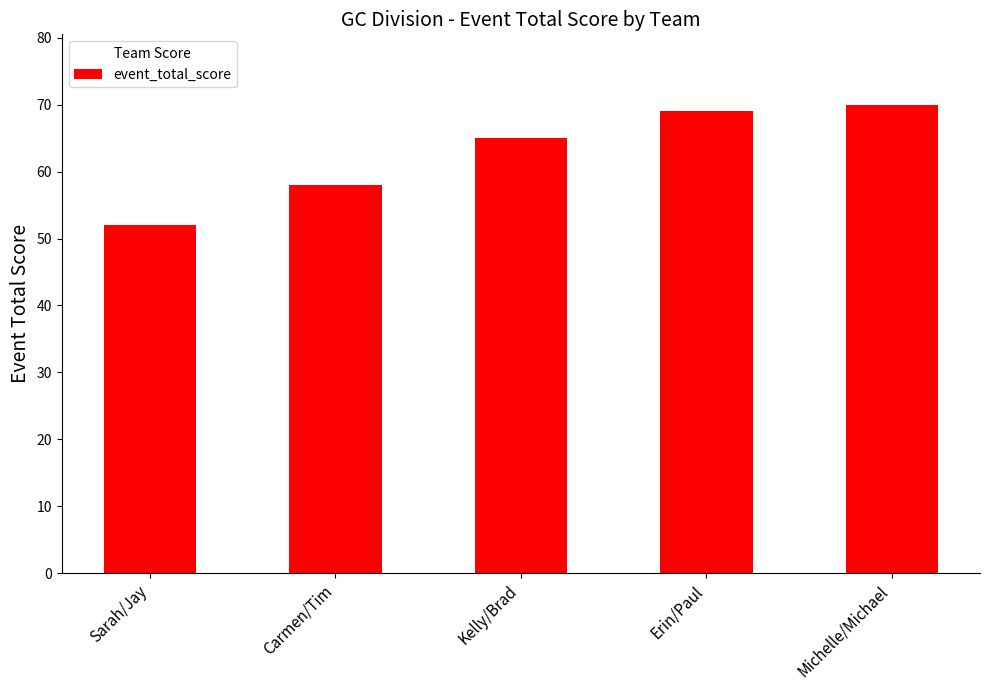

At which label is the value closest to 61?

Carmen/Tim